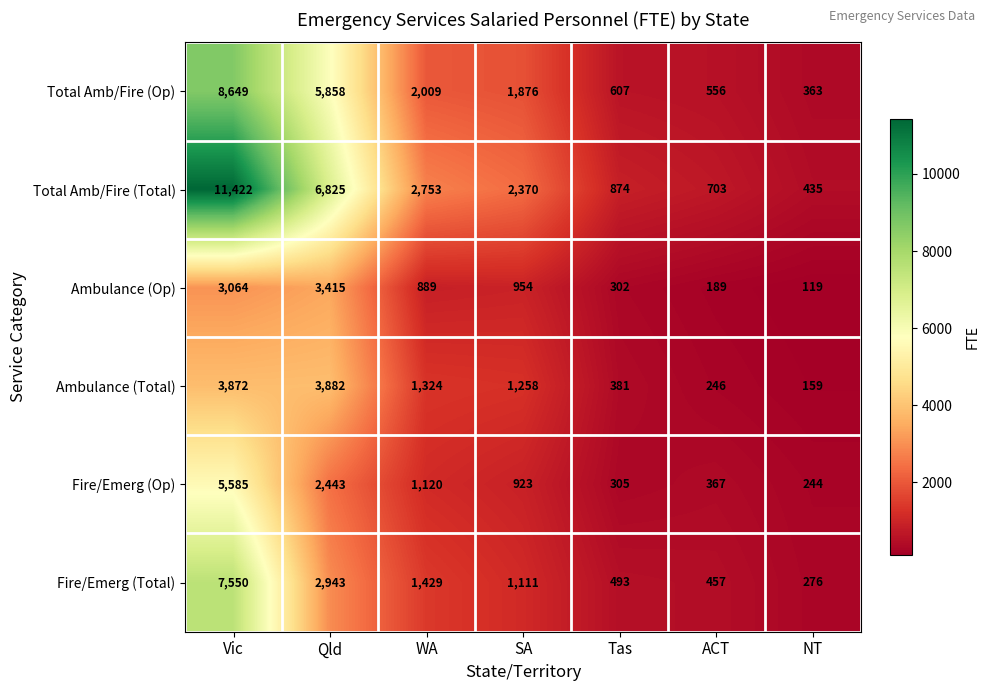

Read the Total Amb/Fire (Op) value at NT, to the nearest 50.

350